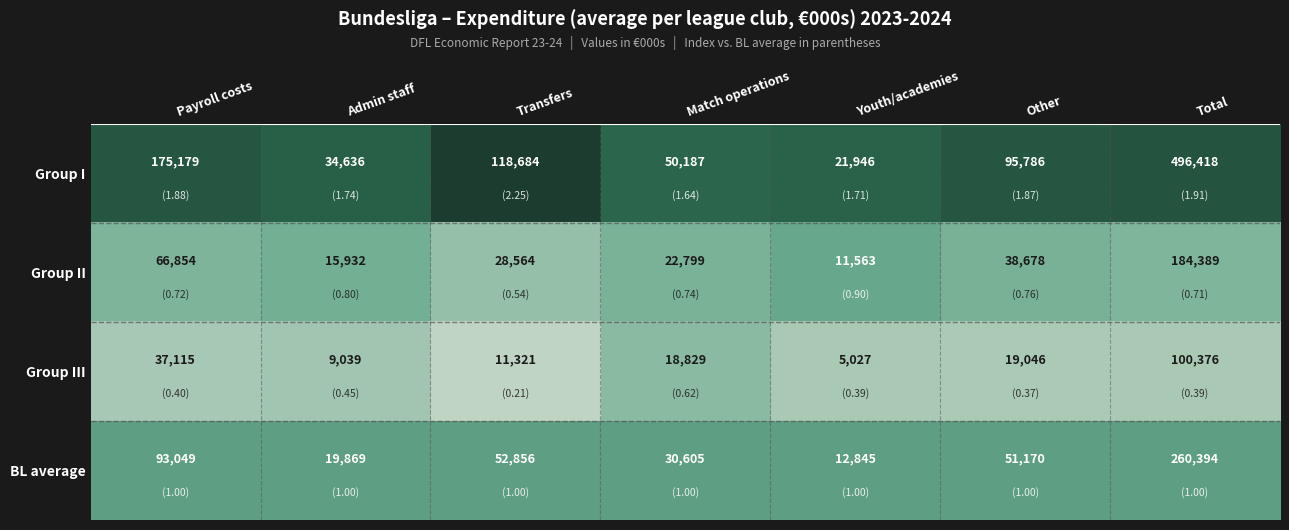

What is the greatest value displayed?

496418